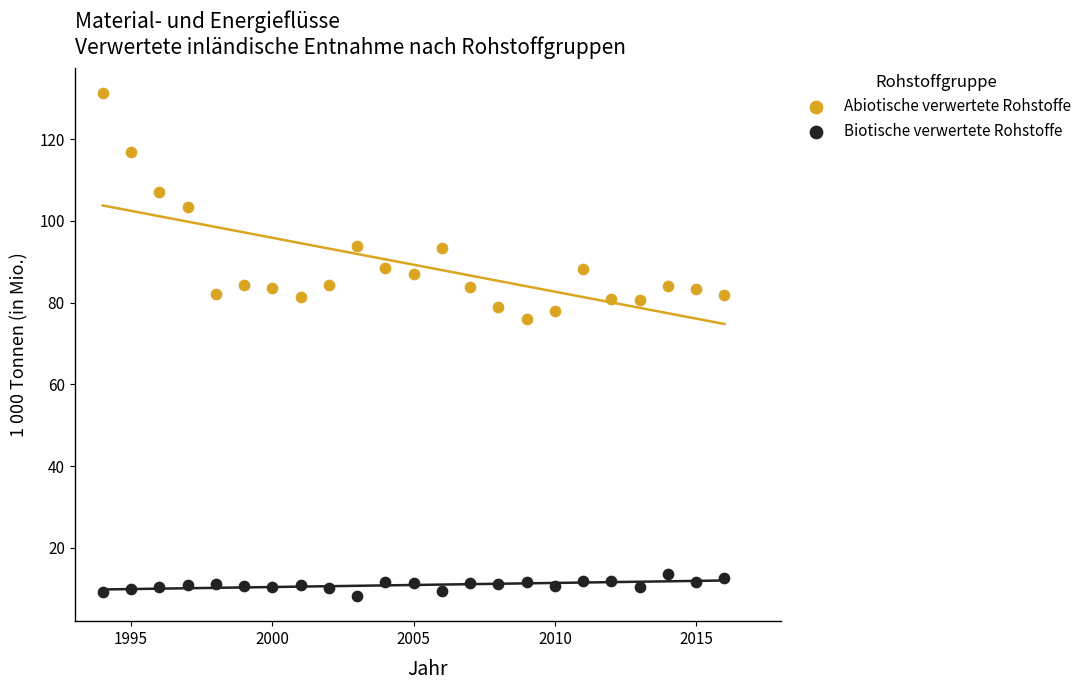

Which series reaches the minimum Y coordinate?

Biotische verwertete Rohstoffe